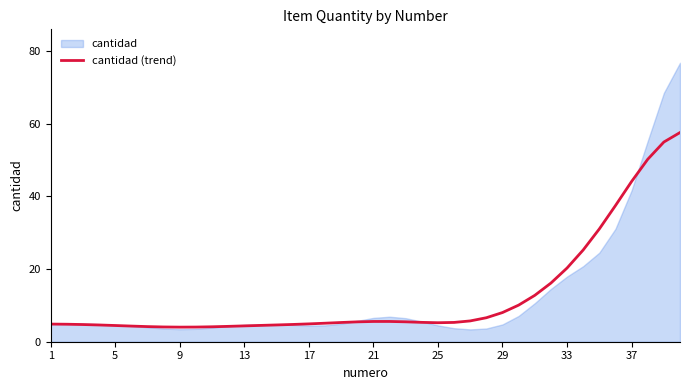

What is the highest value of the cantidad (trend) series?

57.6